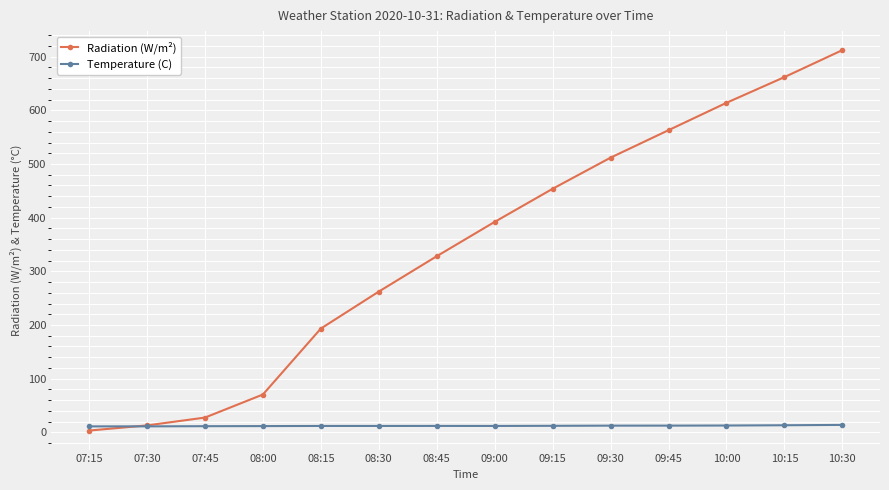

True or false: Radiation (W/m²) has more than 2 points higher than both neighbors.

False